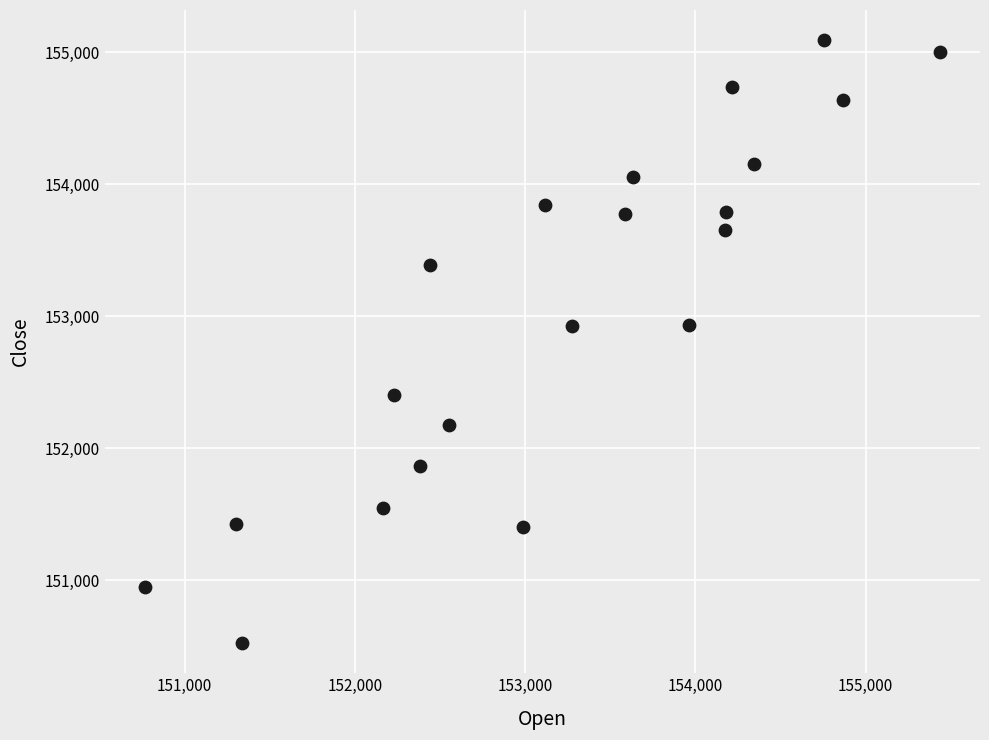

What is the range of X values (max minus min)?

4672